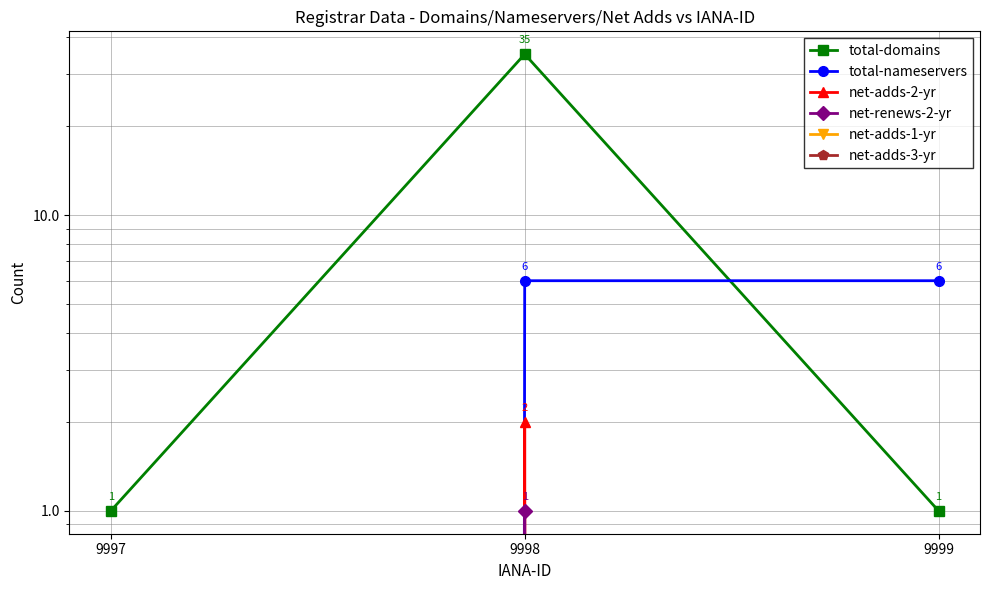

List the series in order of their peak value, highest first.

total-domains, total-nameservers, net-adds-2-yr, net-renews-2-yr, net-adds-1-yr, net-adds-3-yr